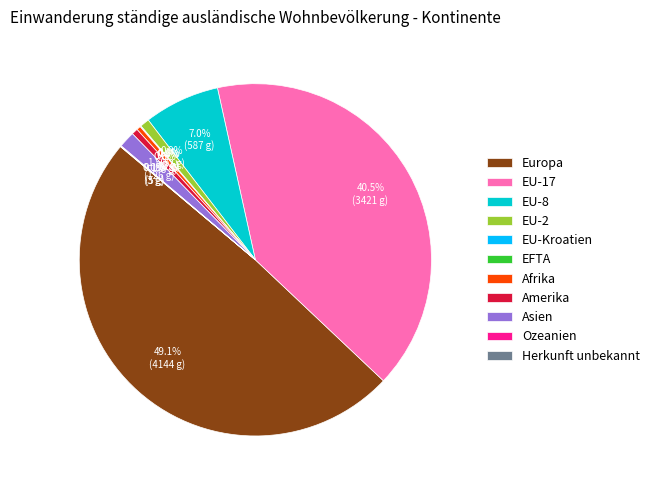

To the nearest percent, what is the average slice percentage?

9%